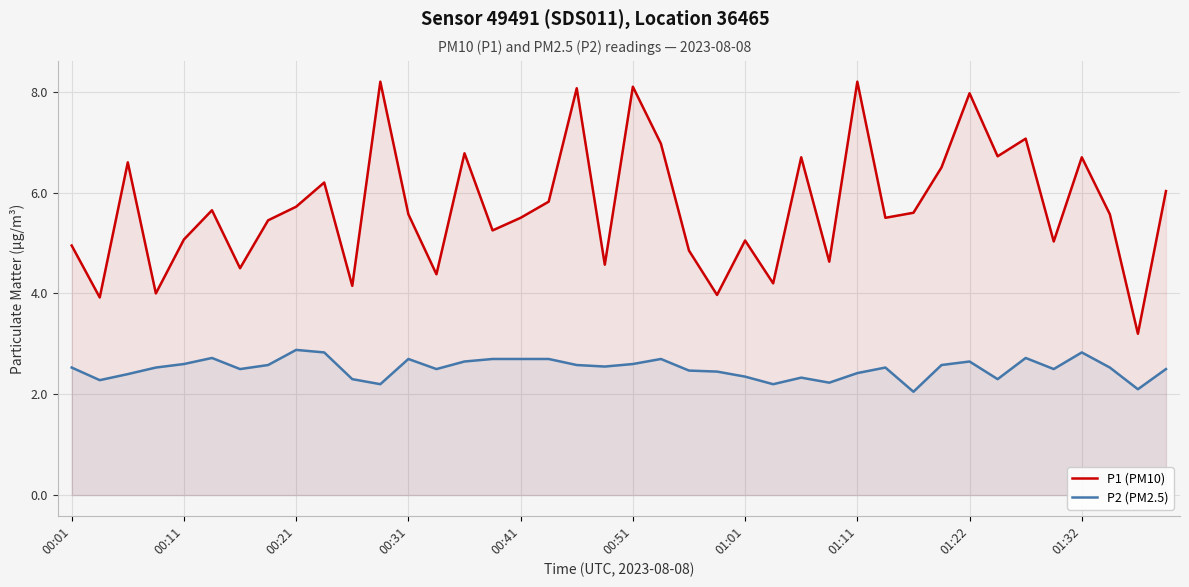

Which series has the widest spread of values?

P1 (PM10)